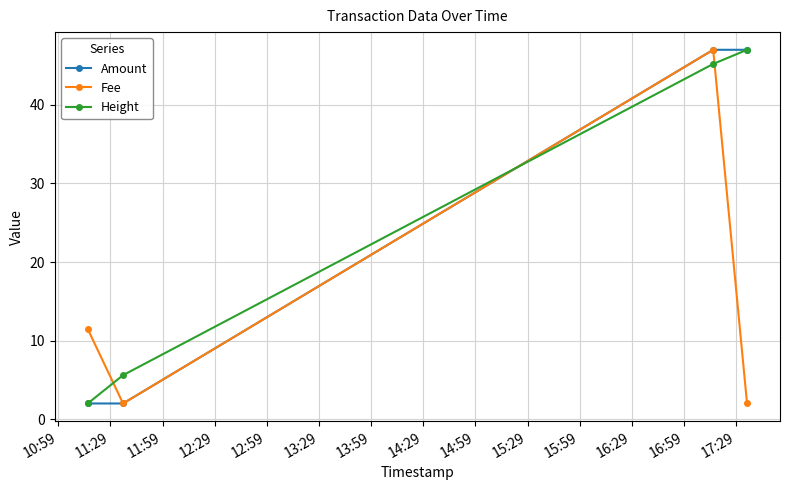

What is the value of the Amount point at the 2nd from the left?

2.0